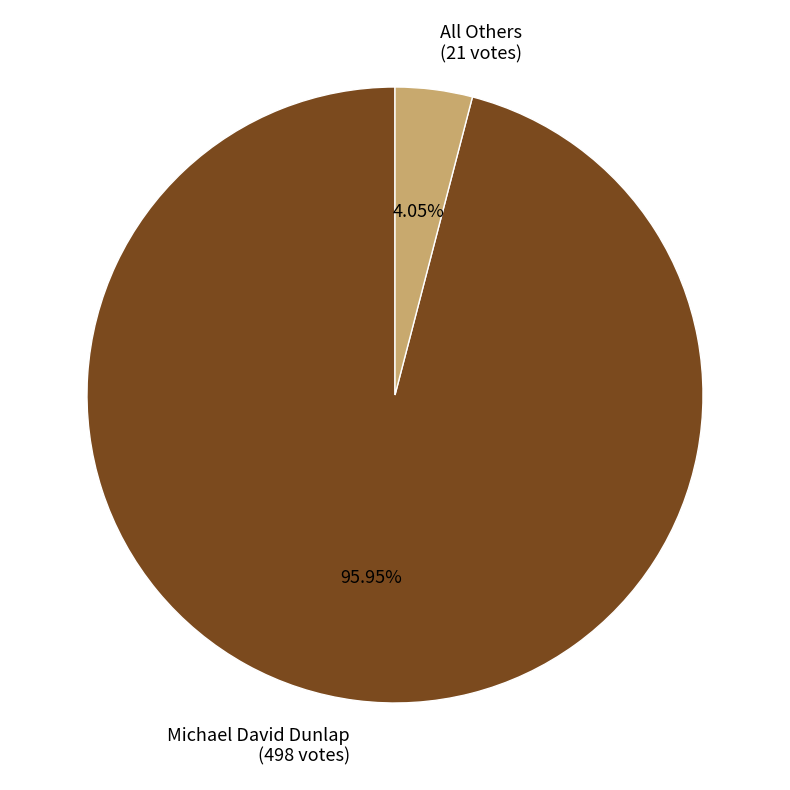

To the nearest percent, what percentage of the pie is Michael David Dunlap?

96%